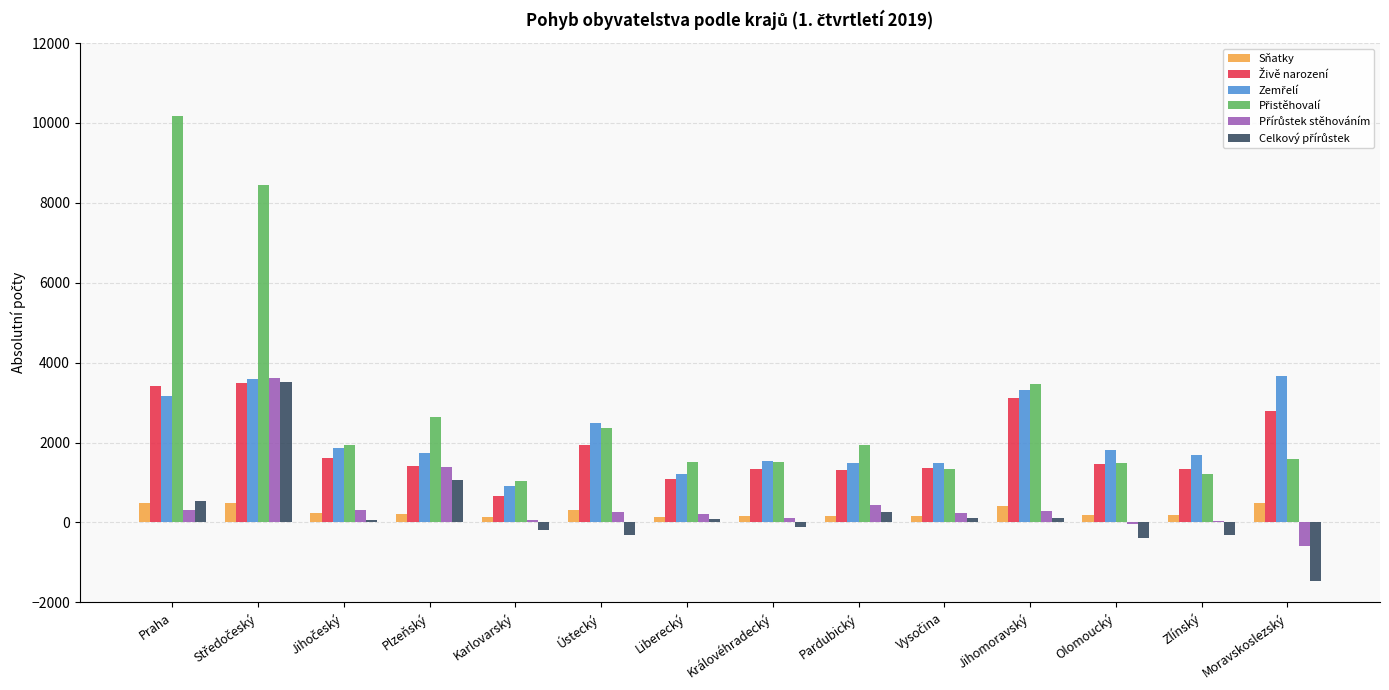

What is the greatest value displayed?

10172